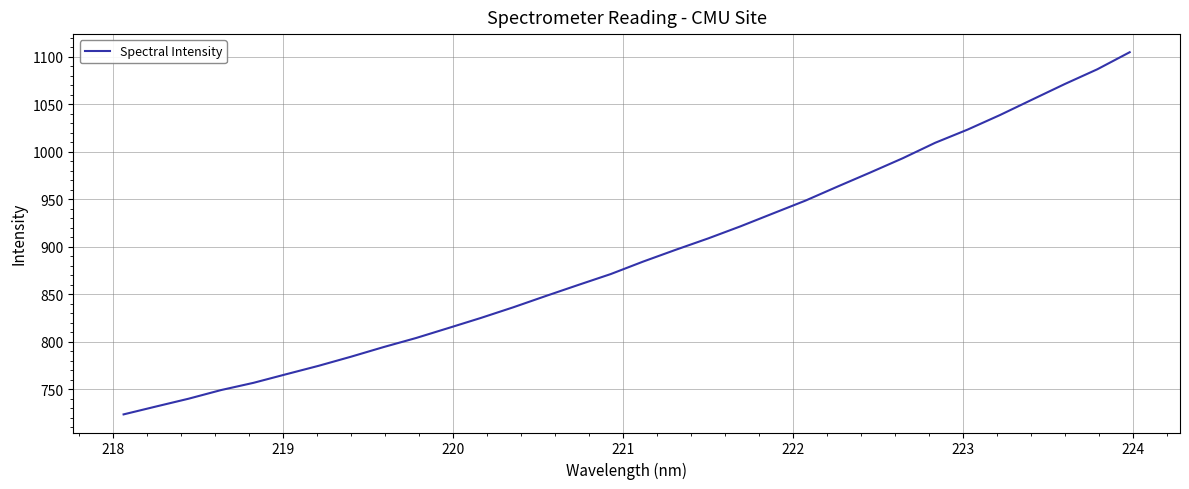

What is the difference between the maximum and minimum values?

381.3